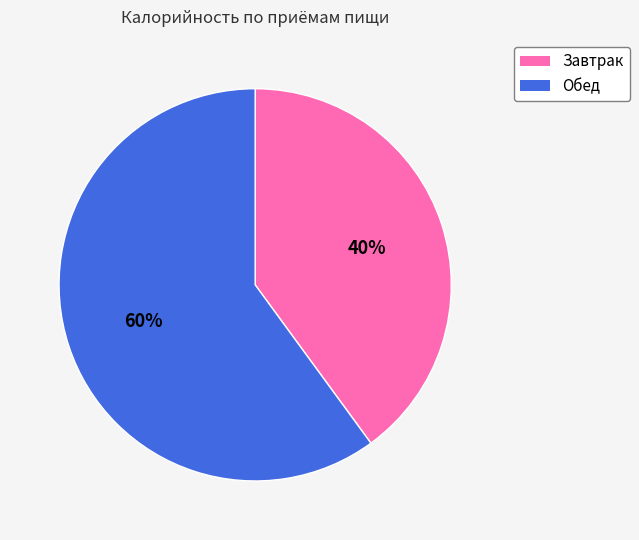

To the nearest percent, what portion does Завтрак represent?

40%